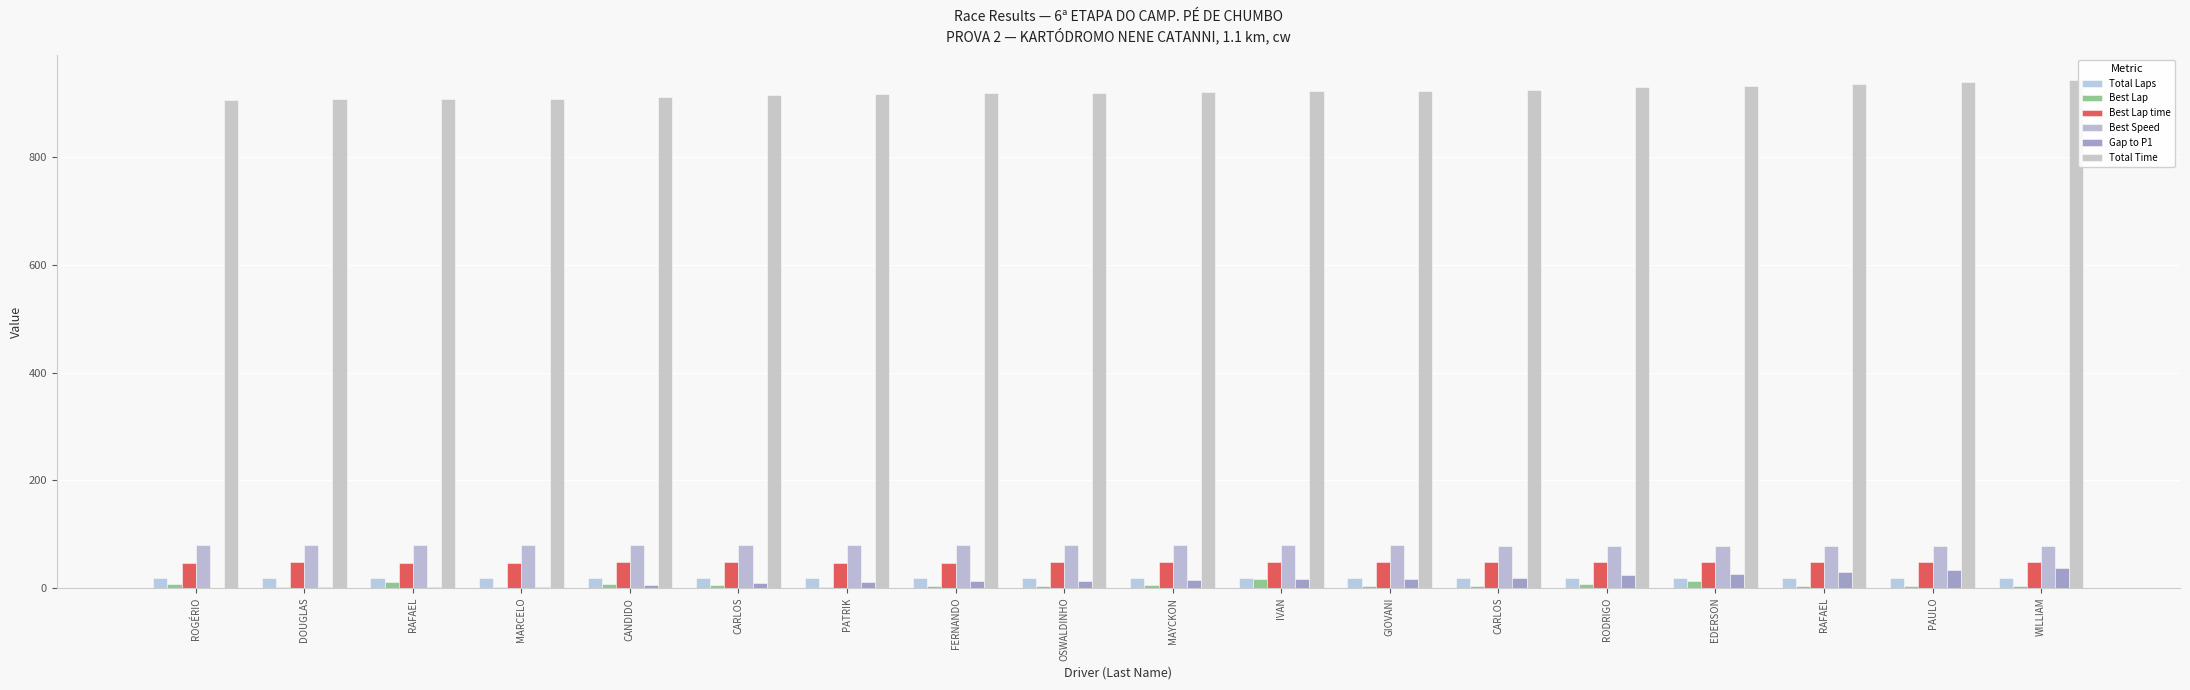

Rank the categories by Best Speed value from lowest to highest.

RAFAEL, RODRIGO, PAULO, EDERSON, WILLIAM, CARLOS, OSWALDINHO, IVAN, MAYCKON, CANDIDO, CARLOS, GIOVANI, DOUGLAS, RAFAEL, ROGÉRIO, FERNANDO, PATRIK, MARCELO